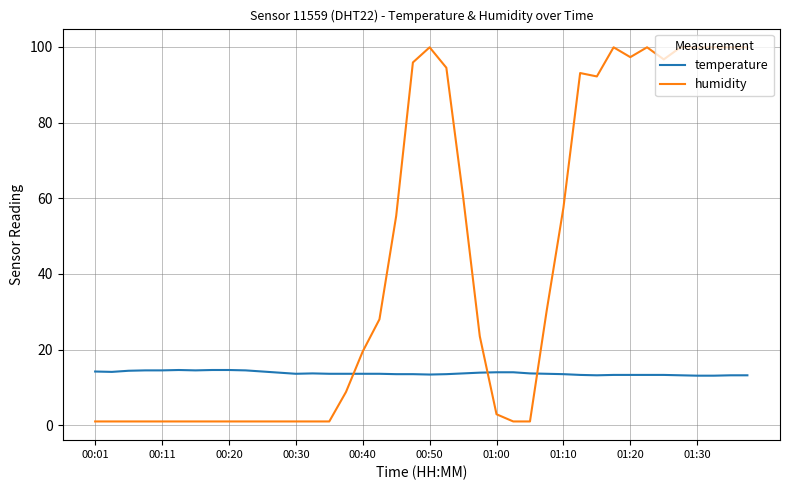

List the series in order of their peak value, lowest first.

temperature, humidity